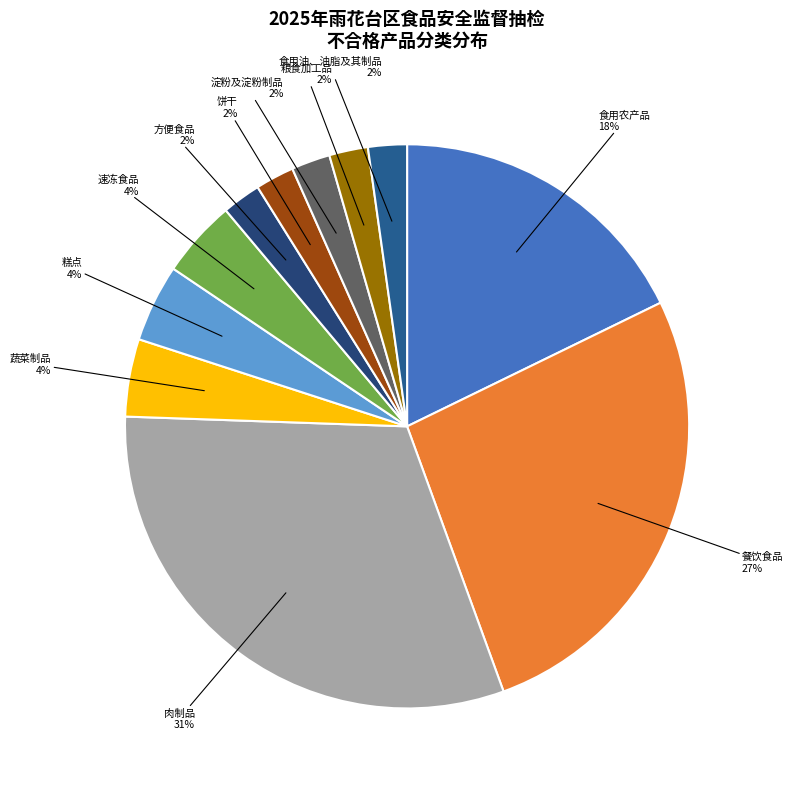

Do 糕点 and 食用油、油脂及其制品 together represent more than half of the pie?

No